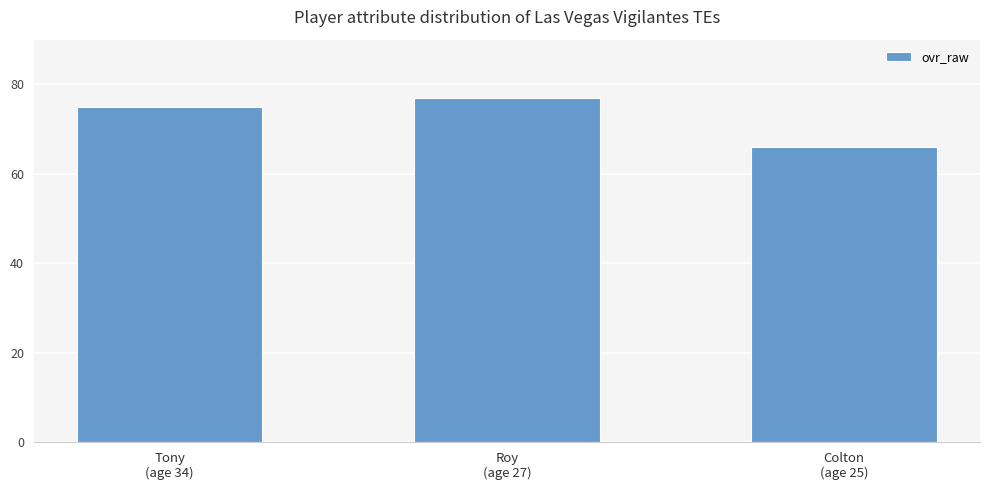

The value at Tony
(age 34) is 109. True or false?

False